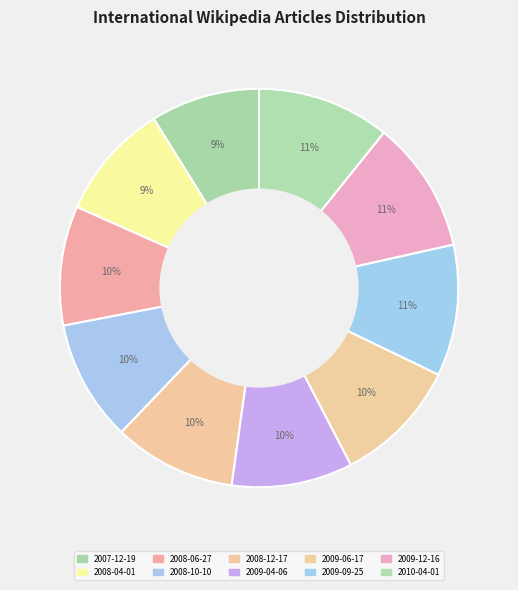

True or false: 2008-04-01 accounts for 9% of the total.

True